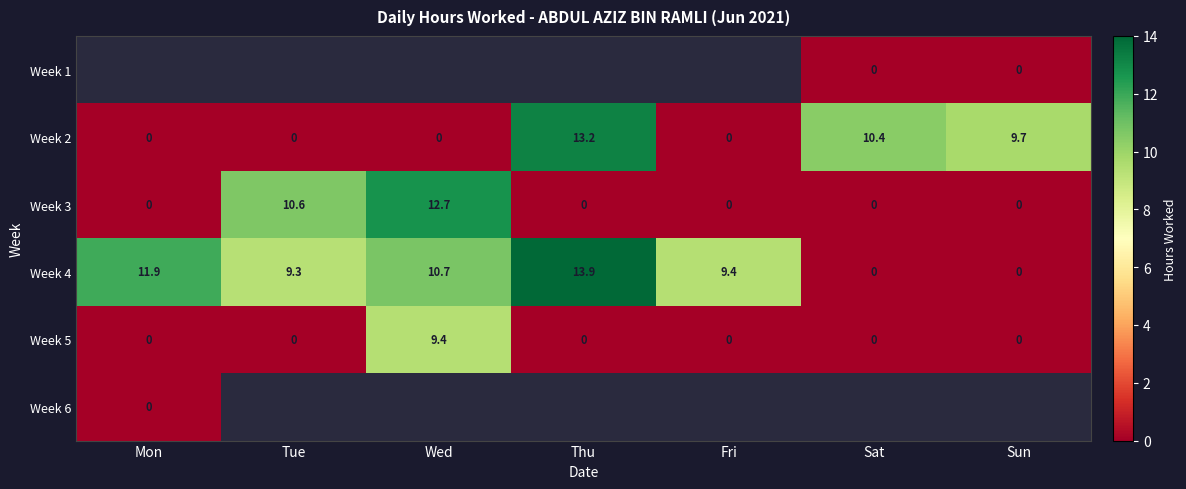

Is it true that Week 5 equals 15.4 at Wed?

False